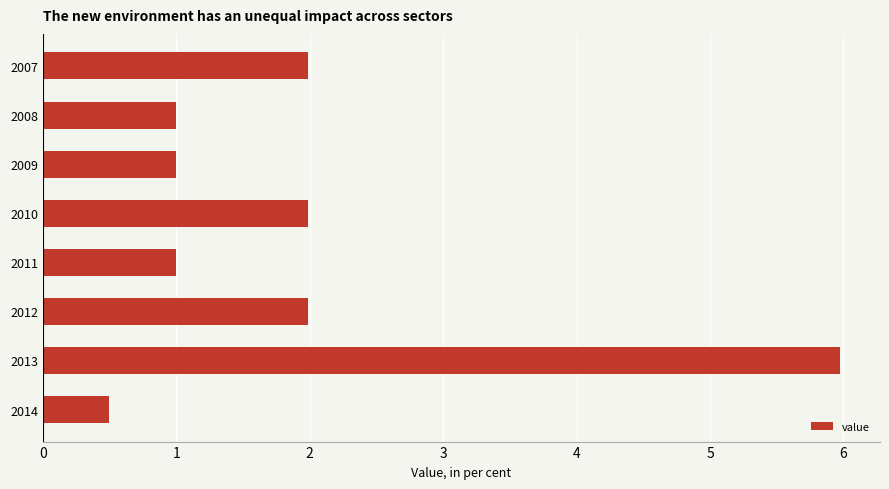

Reading bottom to top, what are all the values shown in this chart?

0.5	6.0	2.0	1.0	2.0	1.0	1.0	2.0